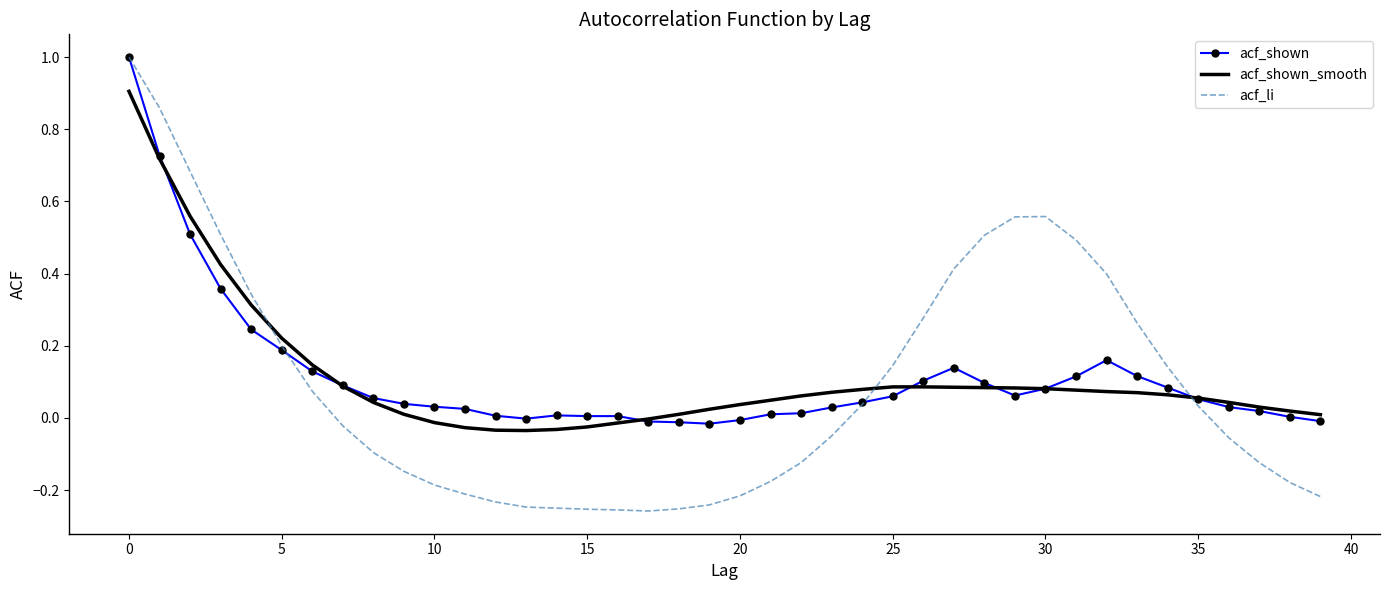

Which series has the widest spread of values?

acf_li